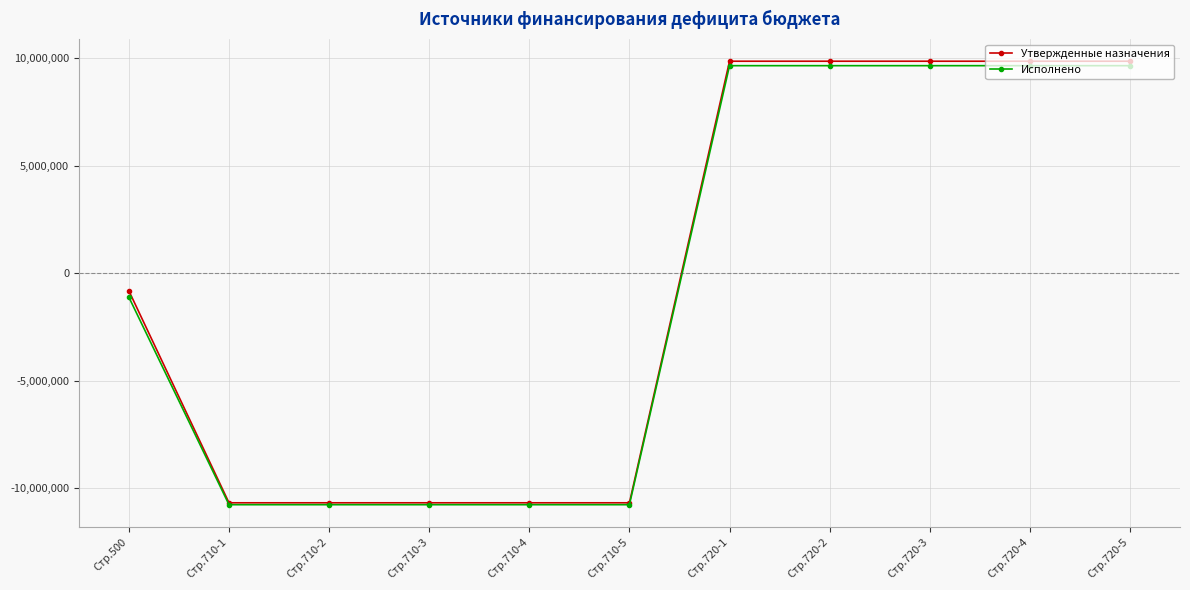

Does the chart have visible grid lines?

Yes